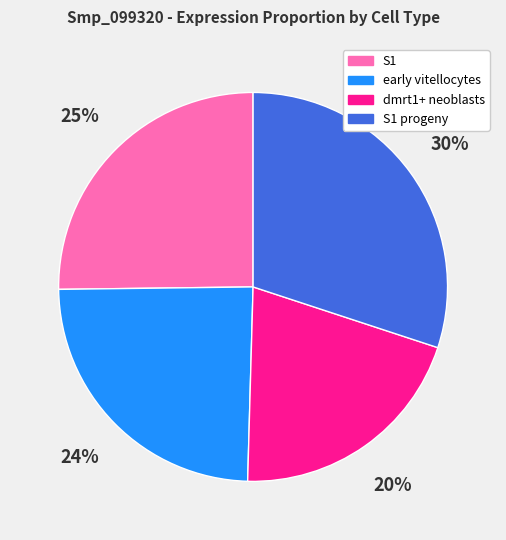

Is there any slice that represents more than half of the pie?

No